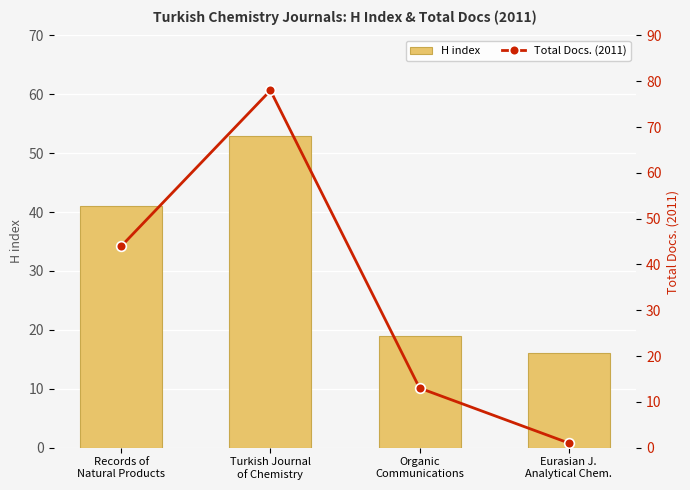

How many data points does each series have?

4